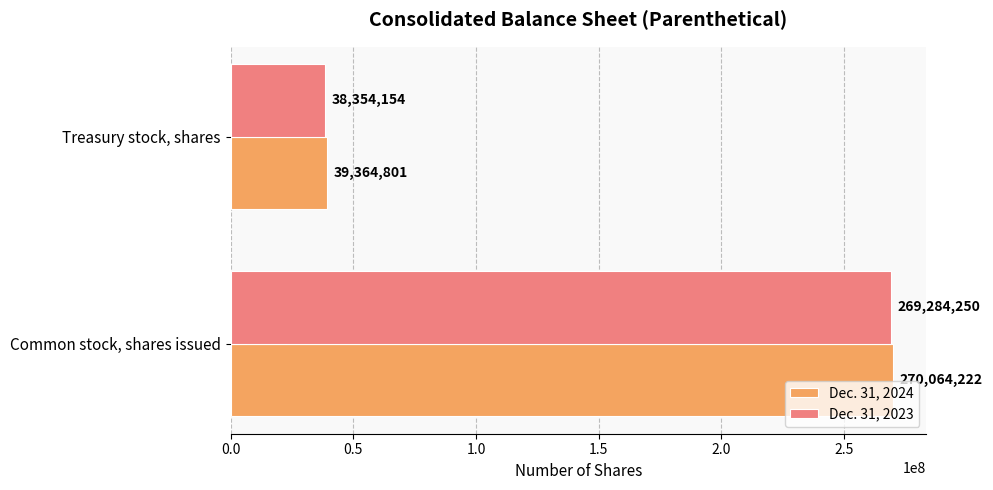

Is it true that Dec. 31, 2024 equals 369223583 at Common stock, shares issued?

False